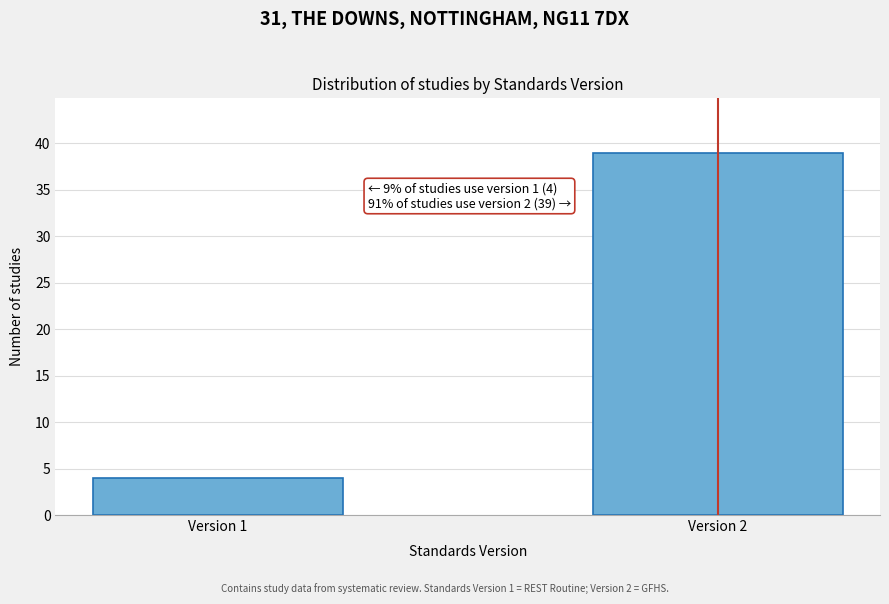

Reading left to right, transcribe all the data shown in this chart.

4	39